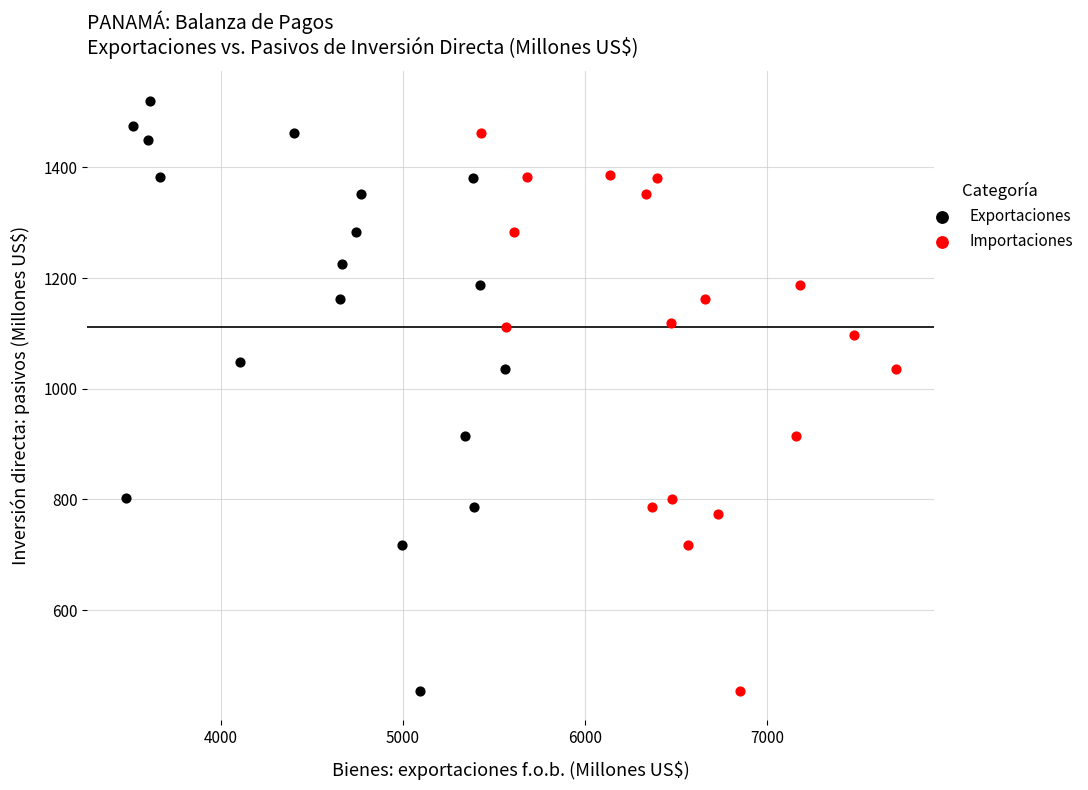

Which series contains the highest Y value?

Exportaciones